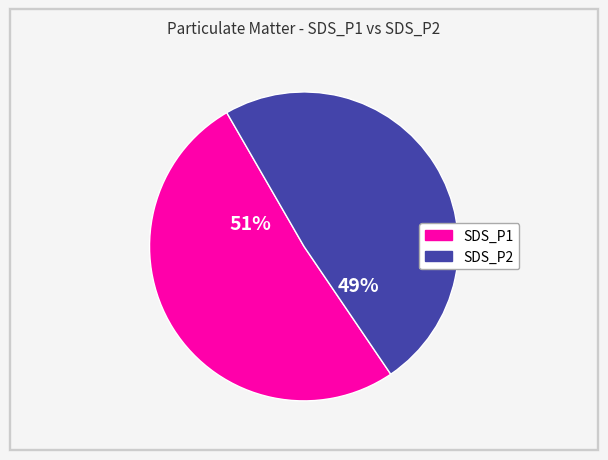

Combined, do SDS_P2 and SDS_P1 account for over 50%?

Yes